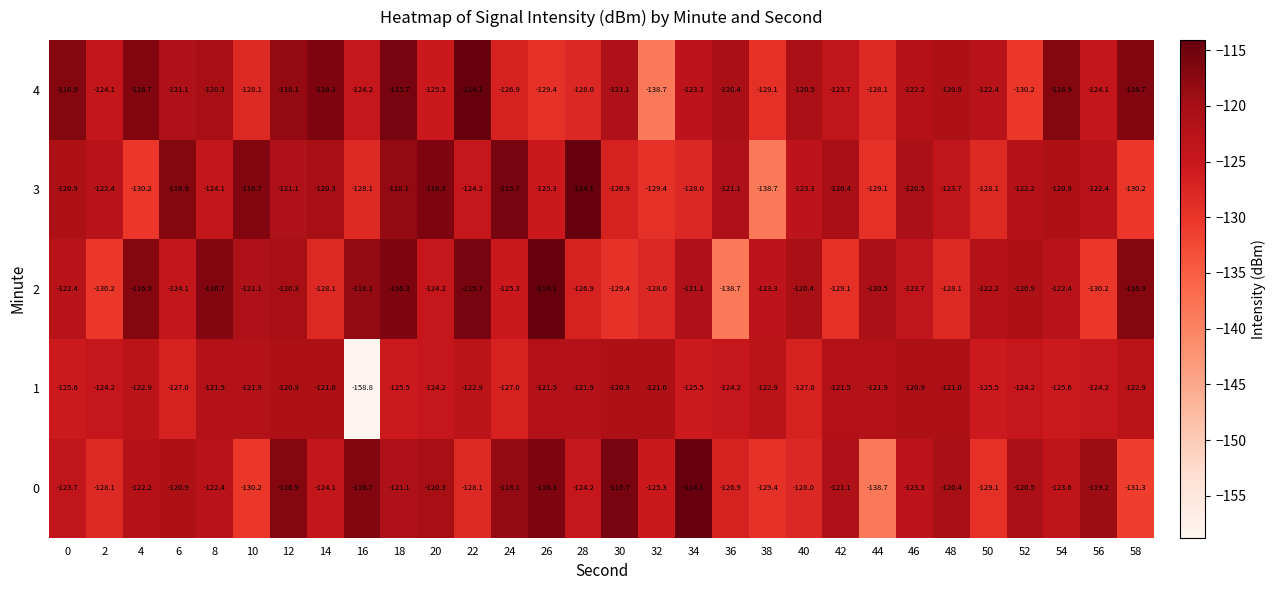

At 2, list the series in order from largest to smallest.

3, 4, 1, 0, 2